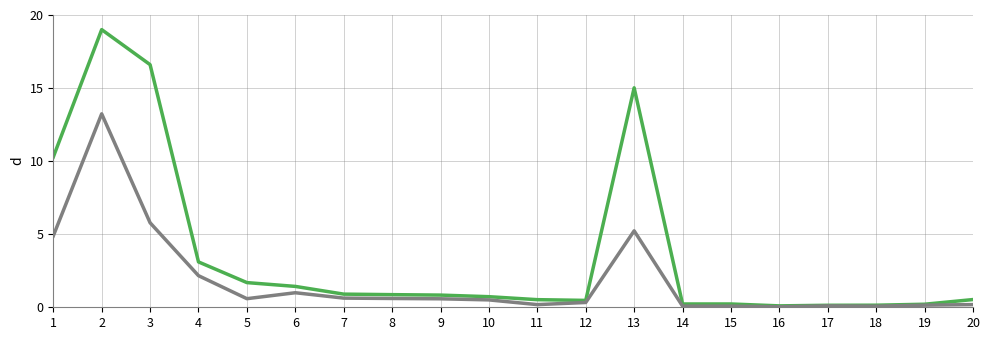

Does the chart have visible grid lines?

Yes